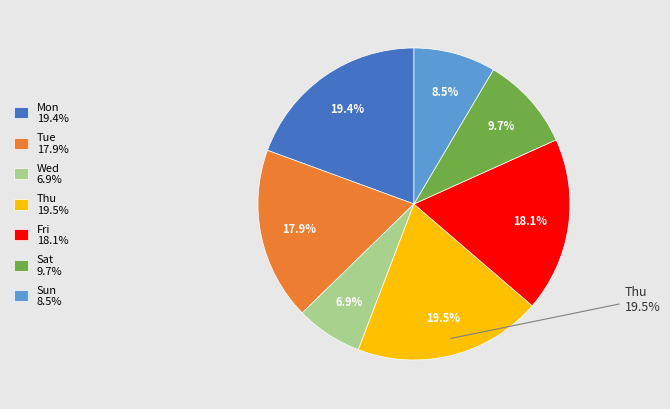

Which has a higher value, Fri or Sat?

Fri